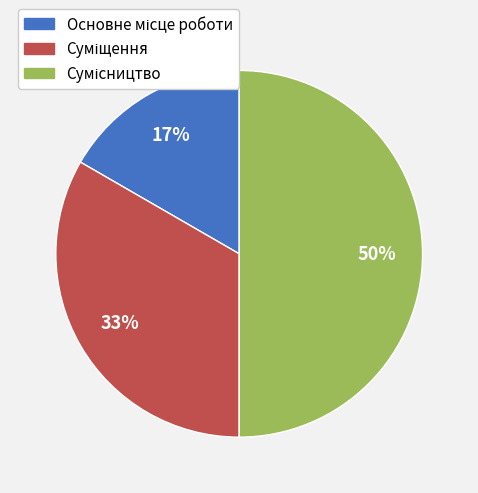

Count the number of slices in the pie.

3